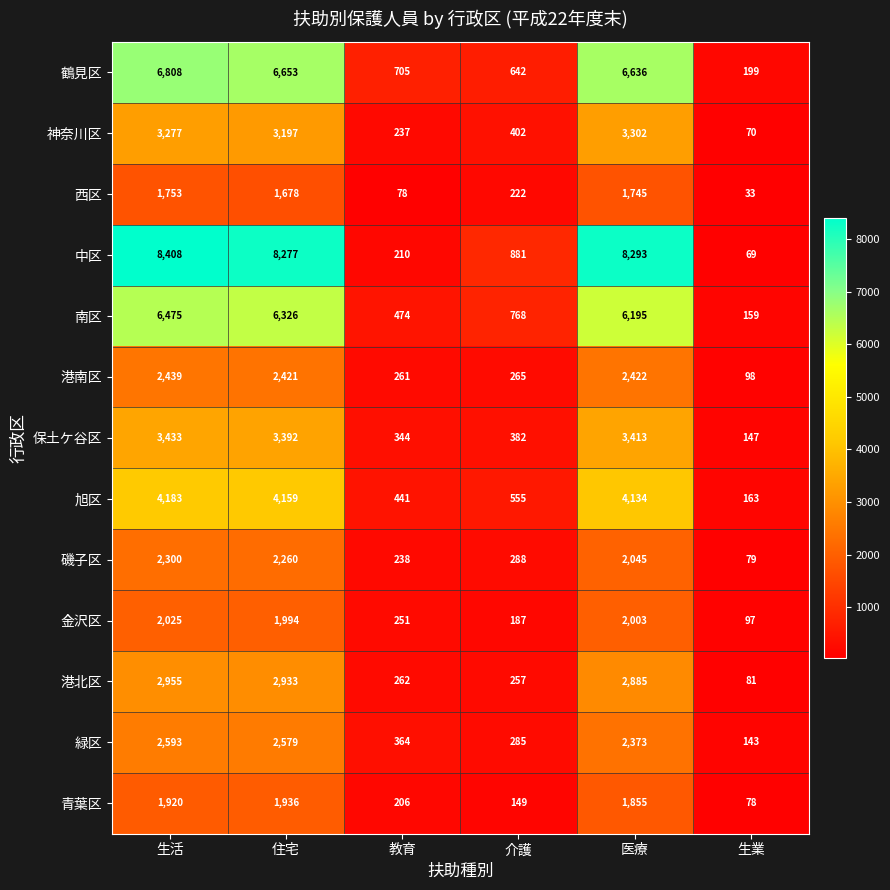

What is the total value across all series at 生活?

48569